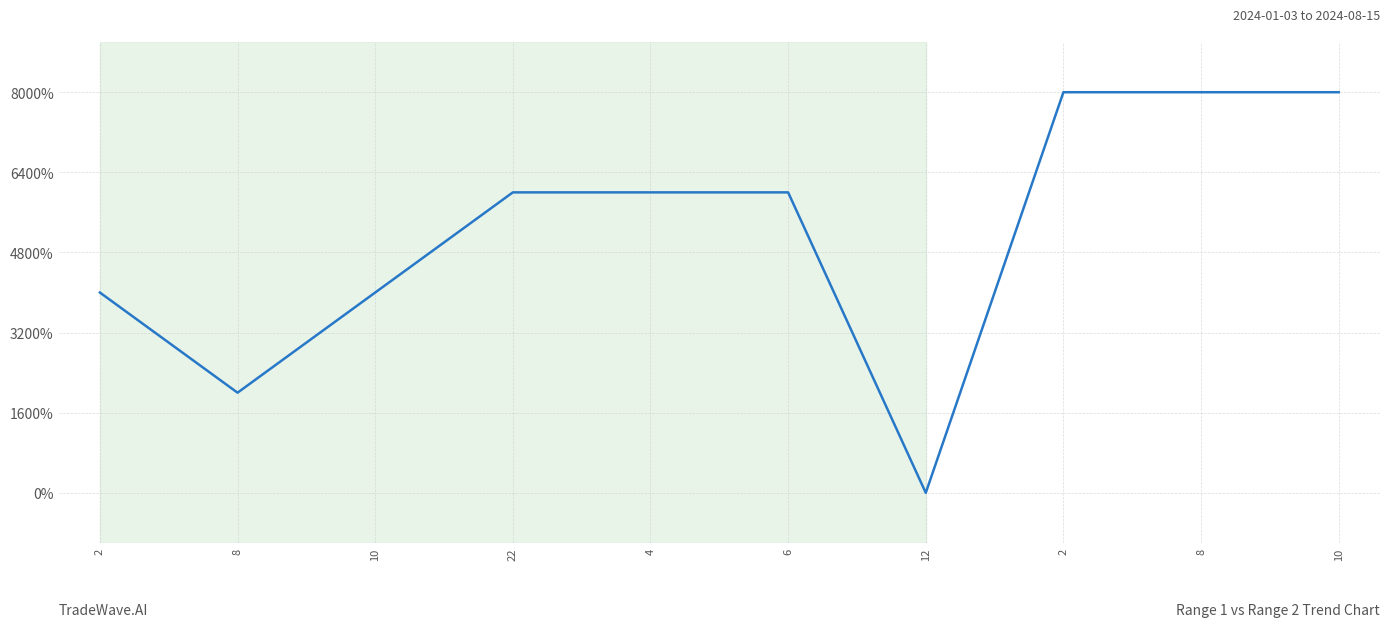

List the labels in order of value, largest first.

2, 8, 10, 22, 4, 6, 2, 10, 8, 12